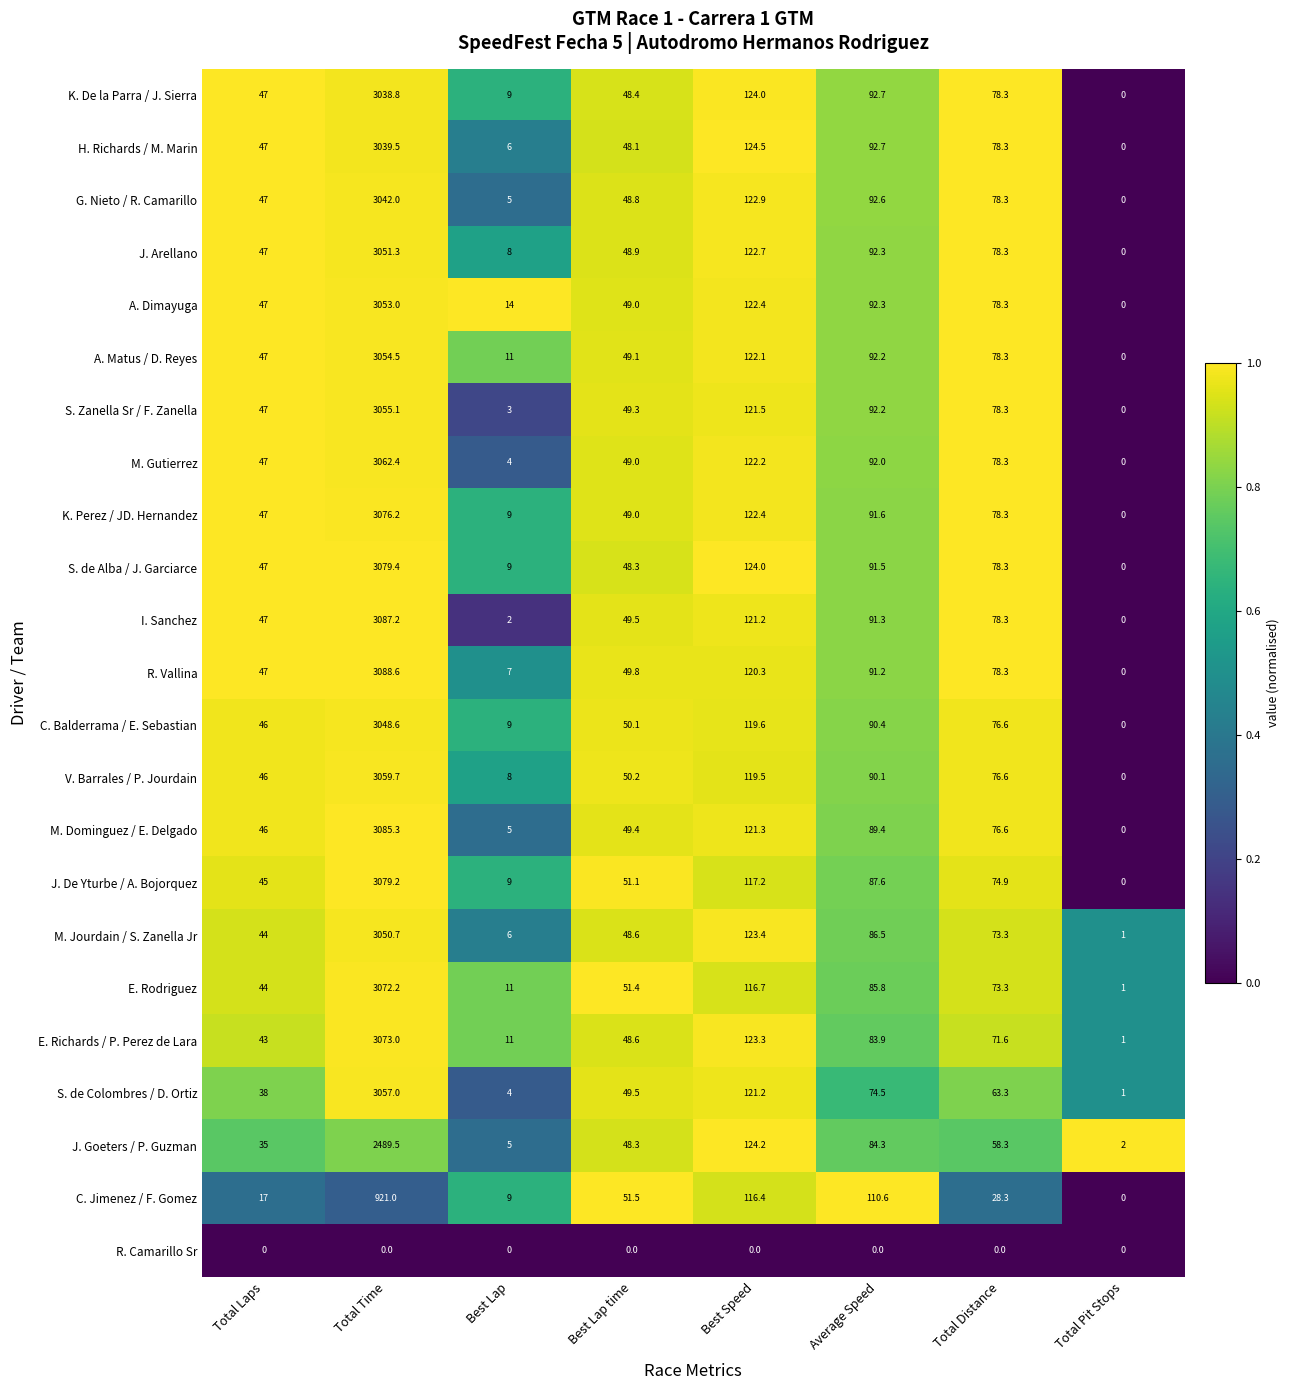

What is the total value across all series at Total Pit Stops?

6.0